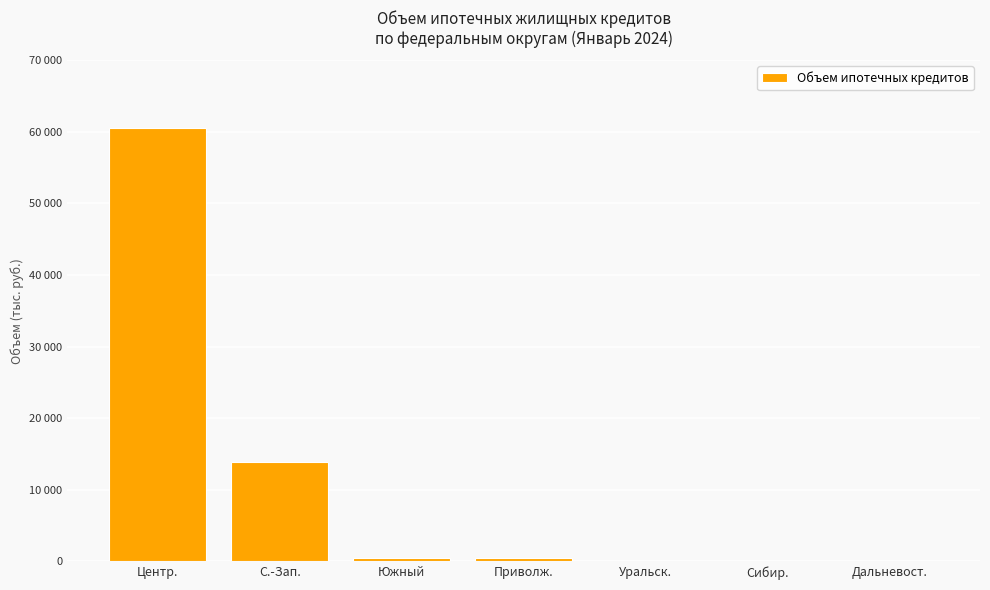

Reading right to left, extract all data points from this chart.

90	3	129	450	448	13894	60512